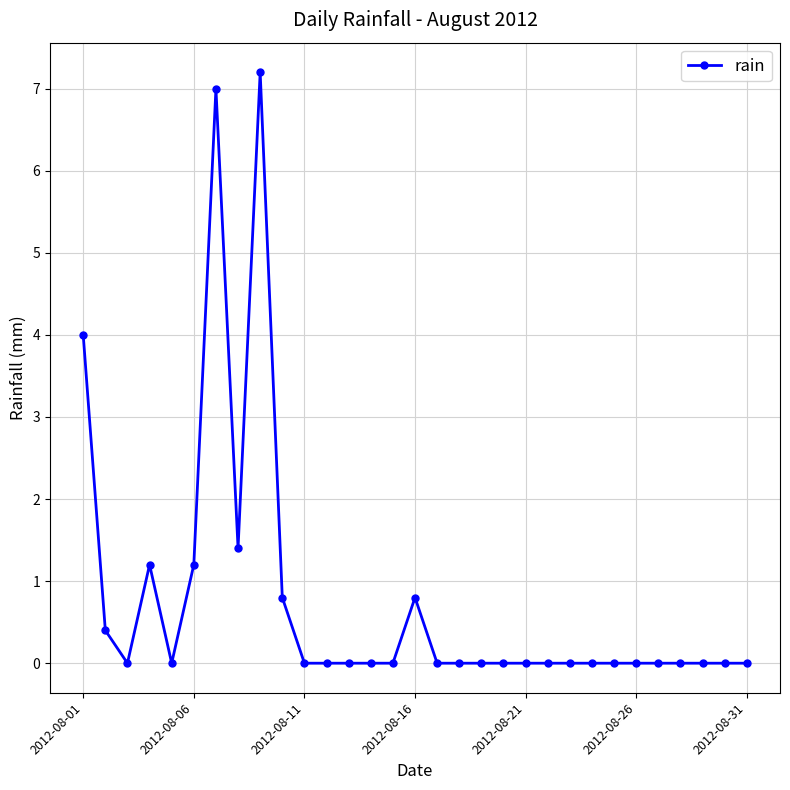

What is the maximum value shown in the chart?

7.2